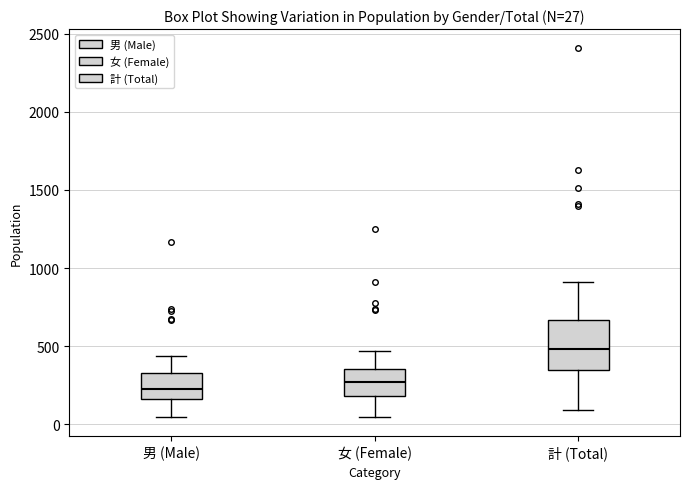

Comparing the boxes themselves (not the whiskers), which one is the tallest?

計 (Total)